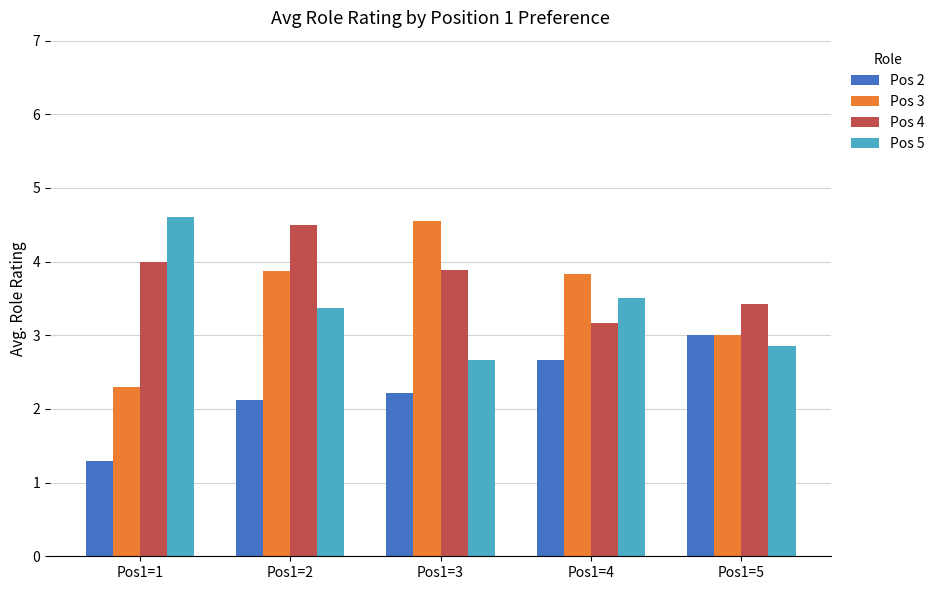

Which series has the largest total across all categories?

Pos 4